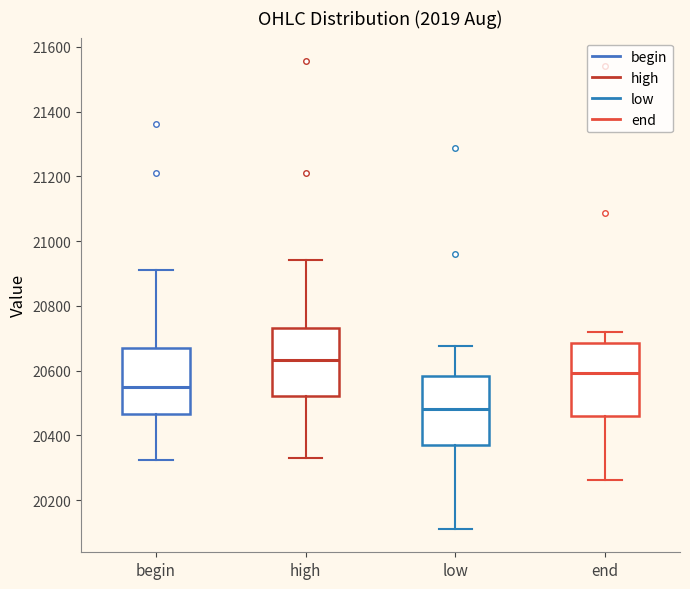

Where is the lower edge of the box for end on the y-axis? The values are not printed on the chart, so give them approximately, as read against the axis.

20460